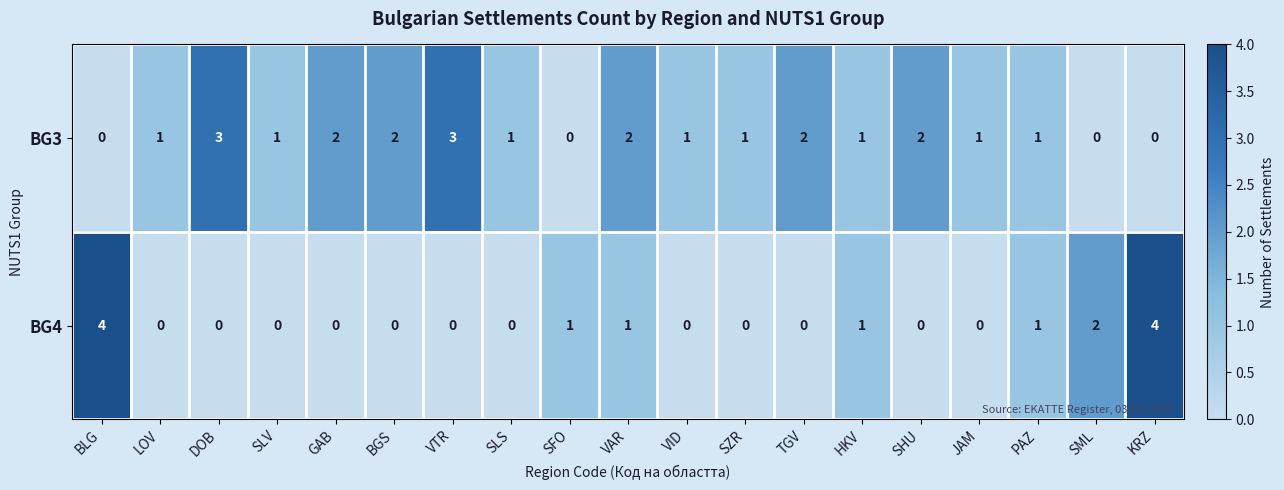

What is the highest value of the BG4 series?

4